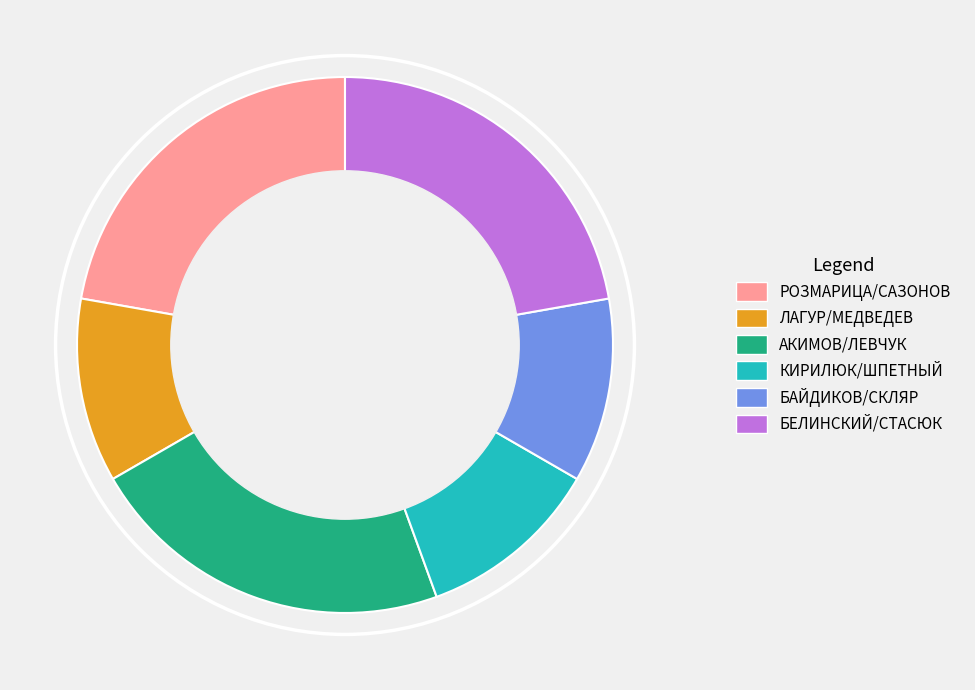

True or false: РОЗМАРИЦА/САЗОНОВ accounts for 12% of the total.

False